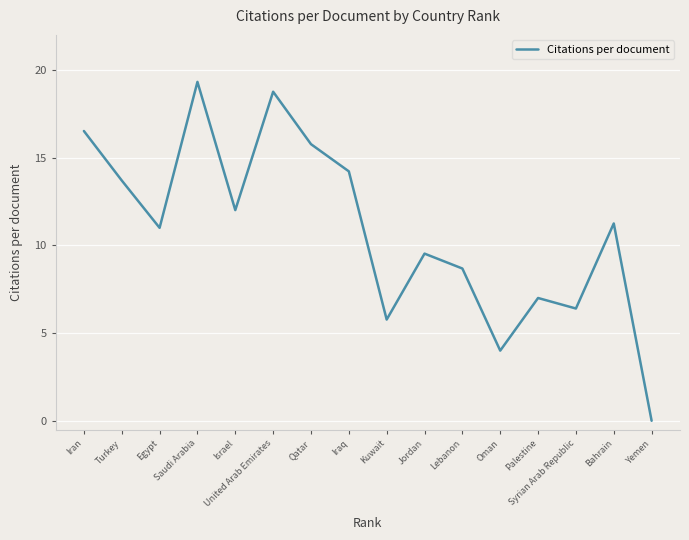

How many lines are shown in the chart?

1